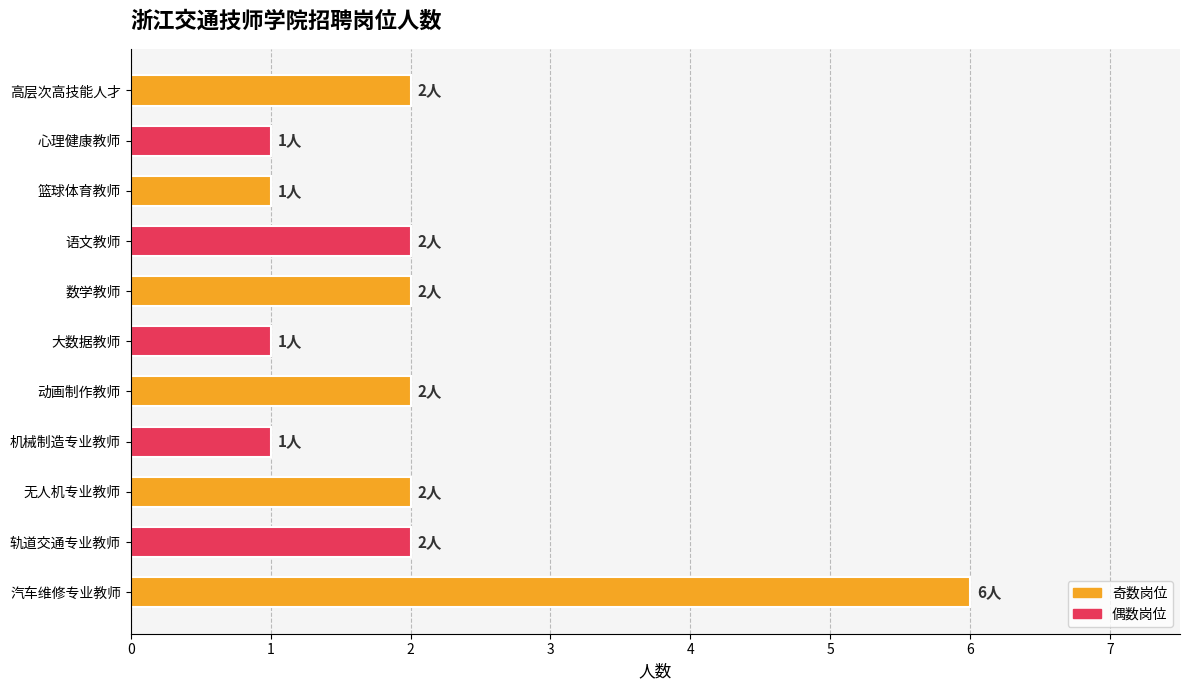

Count the number of data series in this chart.

1